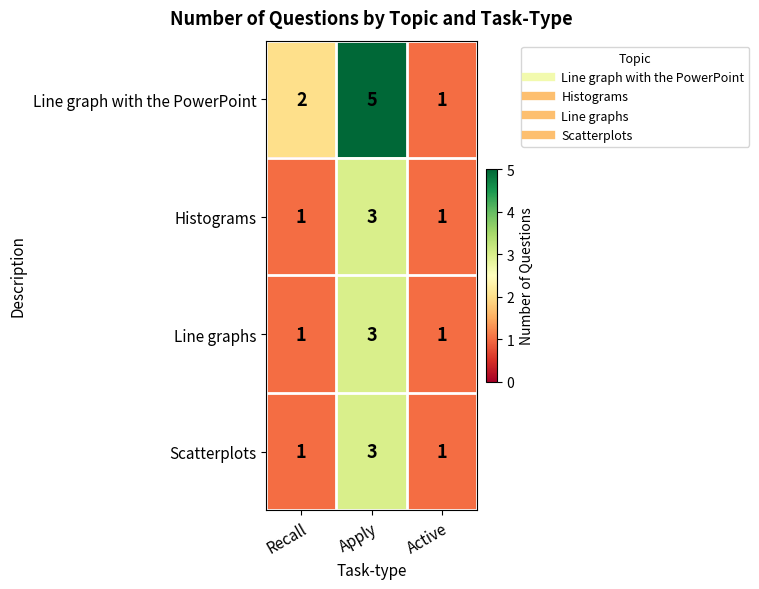

The value of Line graph with the PowerPoint at Recall is 3. True or false?

False